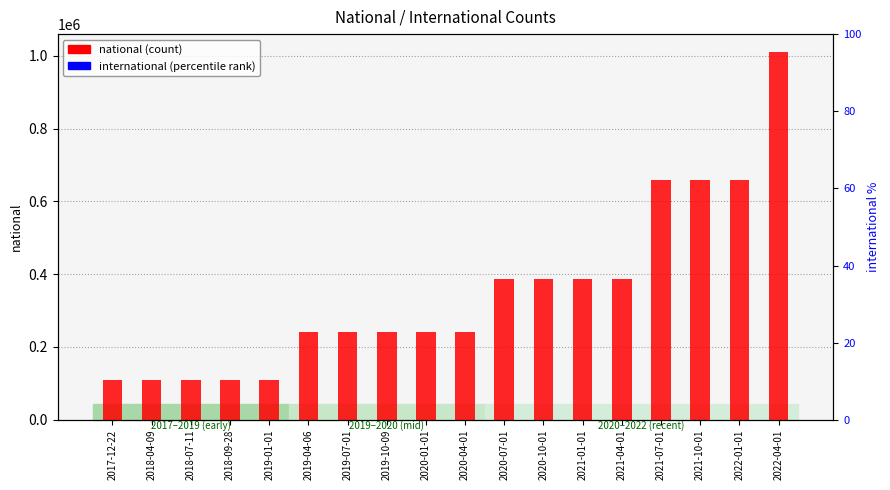

Which series has the largest total across all categories?

national